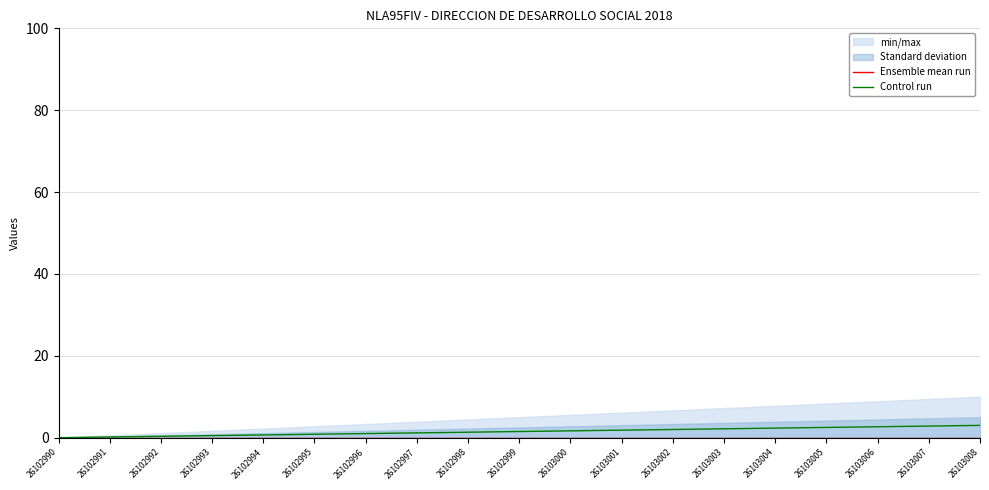

Is it true that Control run equals 0.3 at 26102992?

True